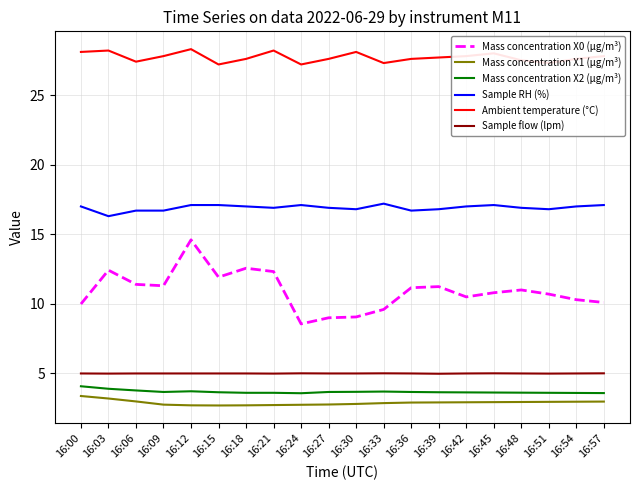

What are all the series names shown in the legend?

Mass concentration X0 (μg/m³), Mass concentration X1 (μg/m³), Mass concentration X2 (μg/m³), Sample RH (%), Ambient temperature (°C), Sample flow (lpm)